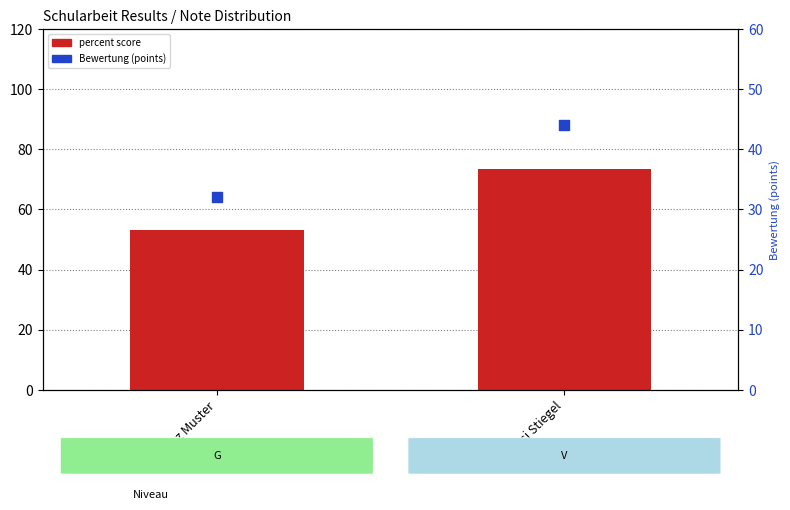

Which series has the largest total across all categories?

percent score